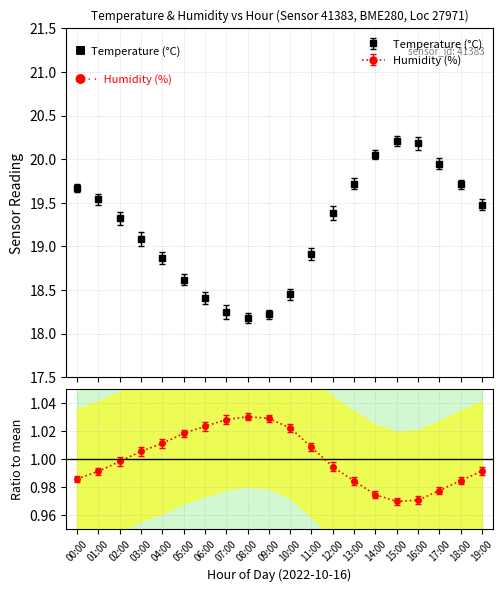

Rank the categories by humidity value from highest to lowest.

08:00, 09:00, 07:00, 06:00, 10:00, 05:00, 04:00, 11:00, 03:00, 02:00, 12:00, 19:00, 01:00, 00:00, 18:00, 13:00, 17:00, 14:00, 16:00, 15:00